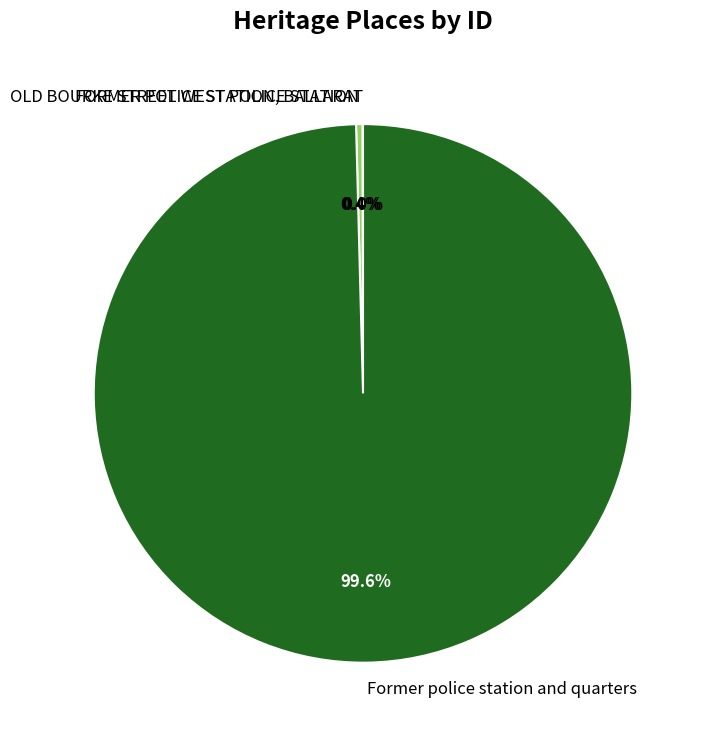

Is the sum of Former police station and quarters and OLD BOURKE STREET WEST POLICE STATION greater than half?

Yes